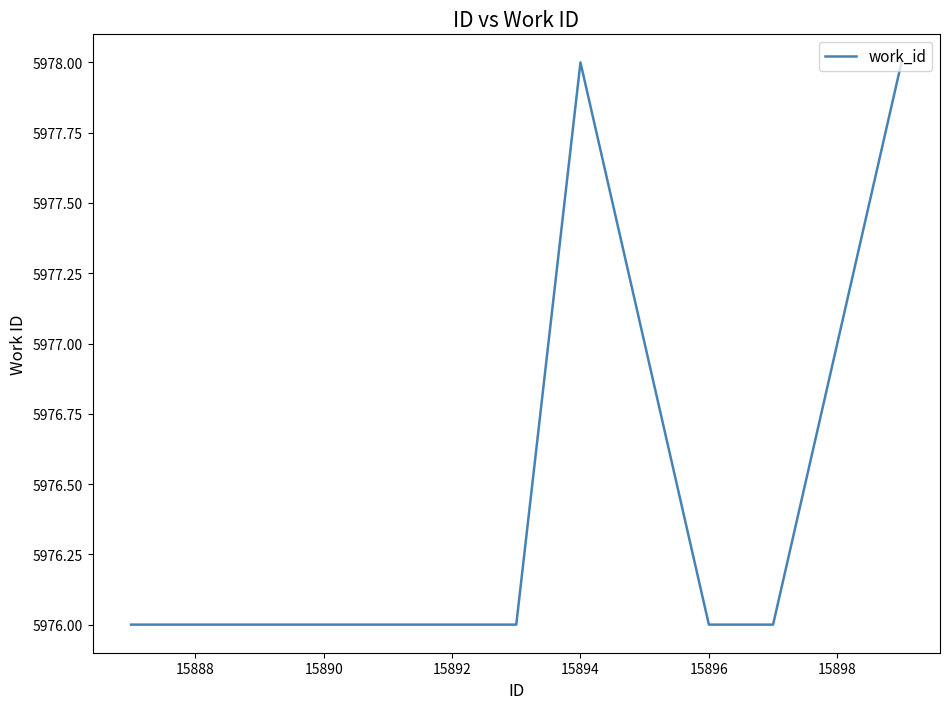

Count the values in the range 5976 to 5977.

8